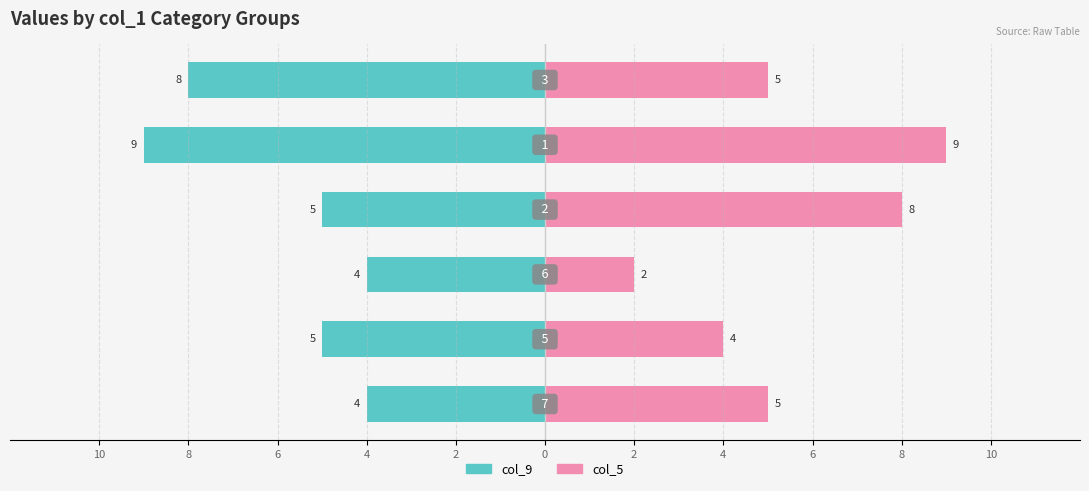

Between 2 and 0, which series saw the biggest shift?

col_5